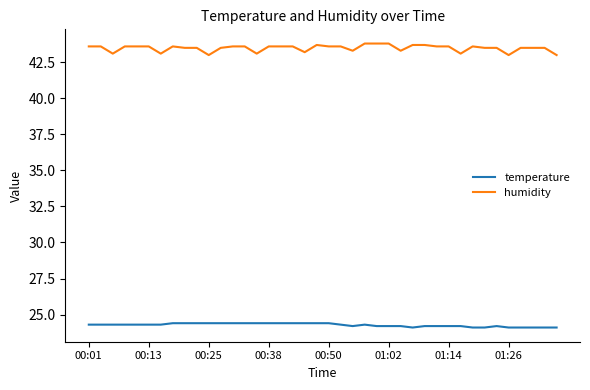

True or false: temperature and humidity intersect in this chart.

False